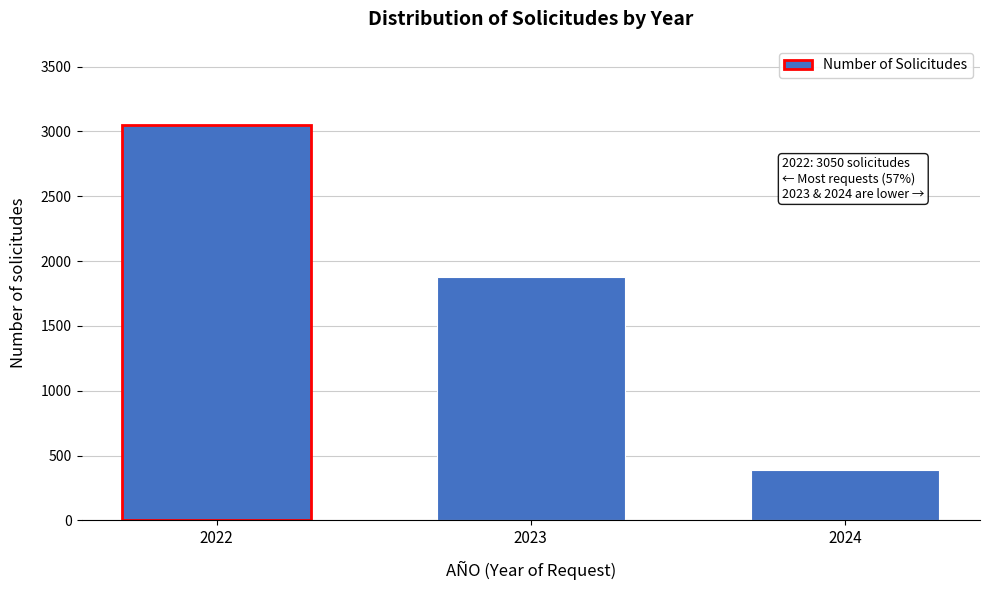

Reading right to left, what are all the values shown in this chart?

390	1879	3050